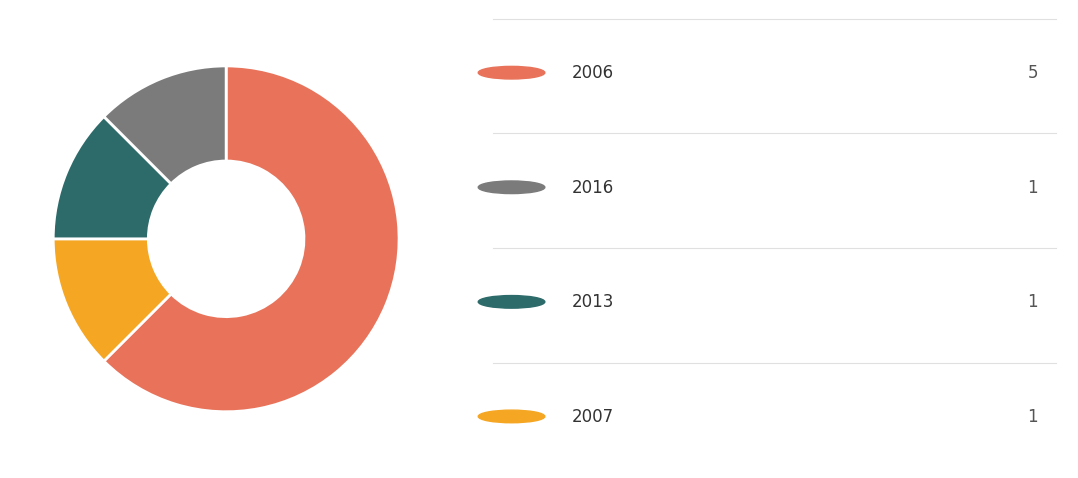

Does any single category account for the majority?

Yes